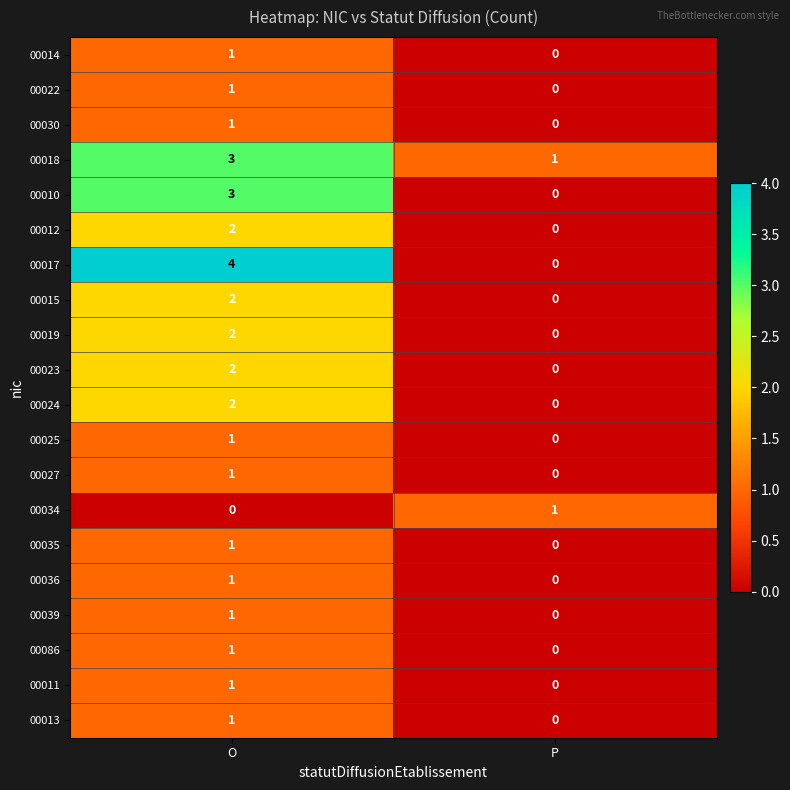

Rank the categories by 00019 value from highest to lowest.

O, P